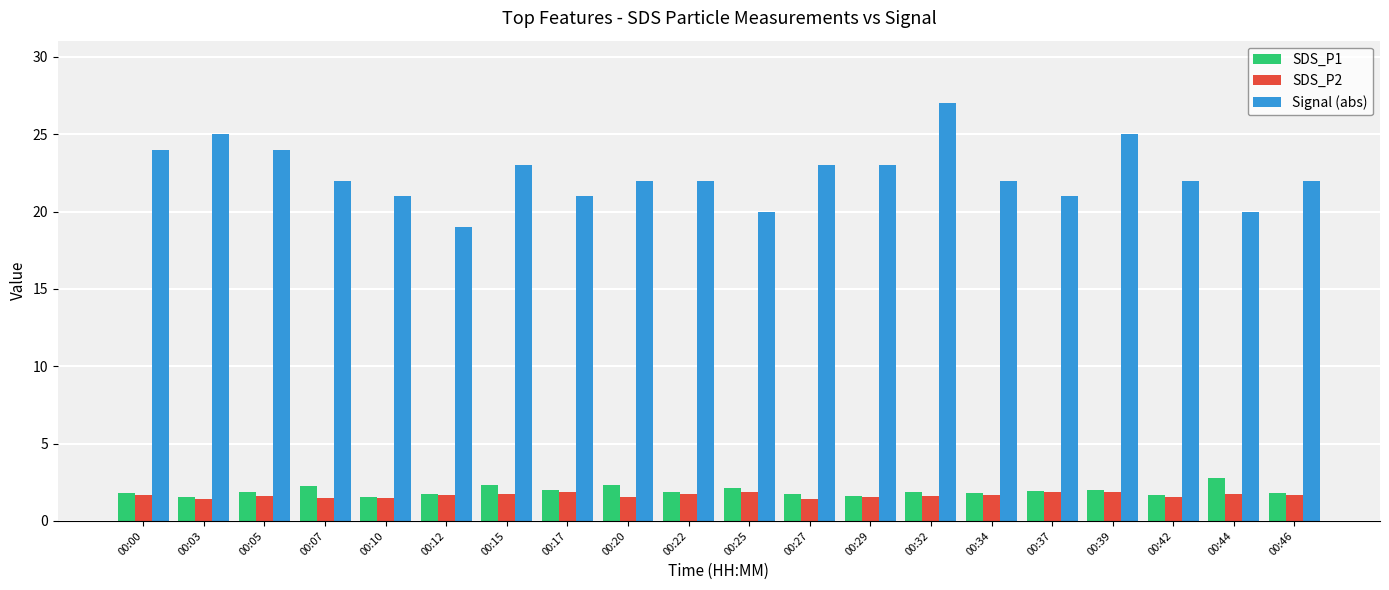

The Signal (abs) series shows 23.0 at 00:29. True or false?

True